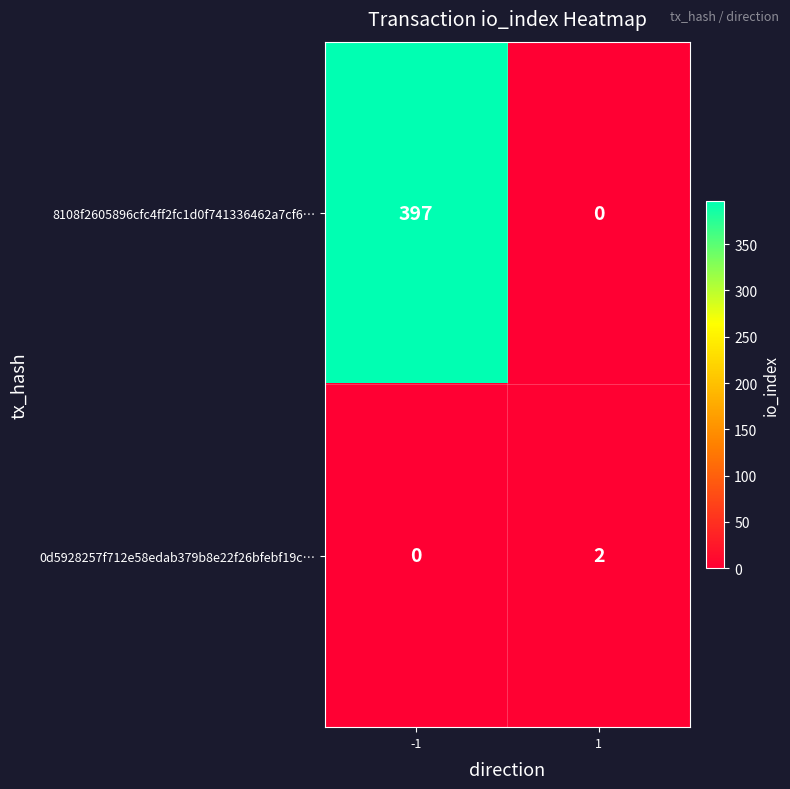

What is the difference between the 8108f2605896cfc4ff2fc1d0f741336462a7cf6… values at 1 and -1?

397